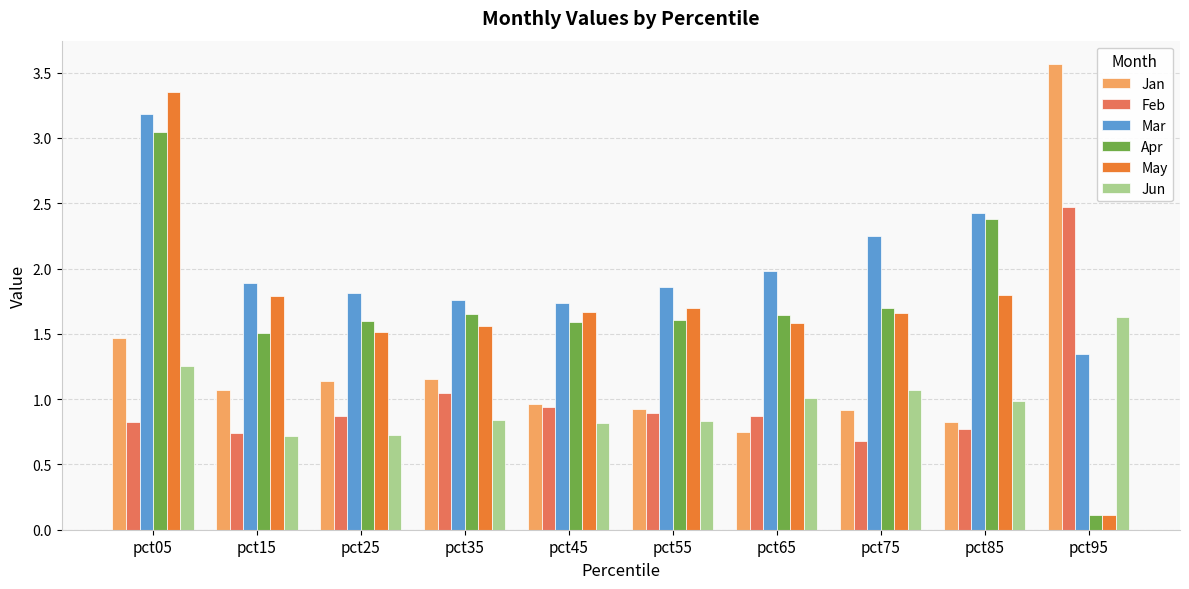

Which category has the lowest value in the Apr series?

pct95